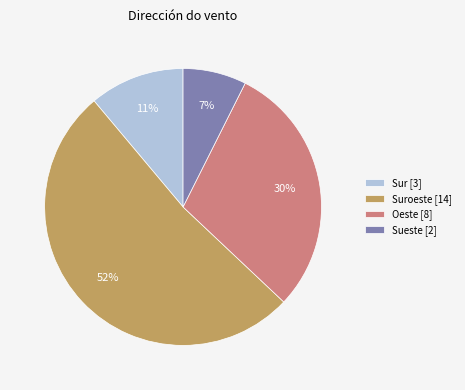

To the nearest percent, what is the combined percentage of Sueste [2] and Suroeste [14]?

59%